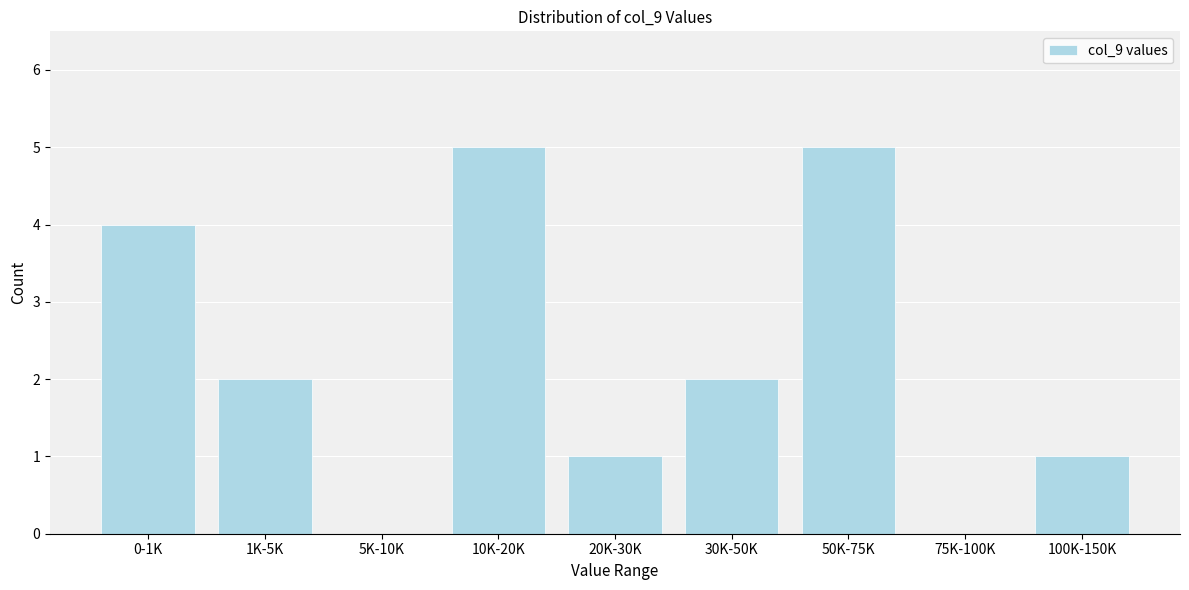

Reading left to right, transcribe all the data shown in this chart.

0-1K=4	1K-5K=2	5K-10K=0	10K-20K=5	20K-30K=1	30K-50K=2	50K-75K=5	75K-100K=0	100K-150K=1